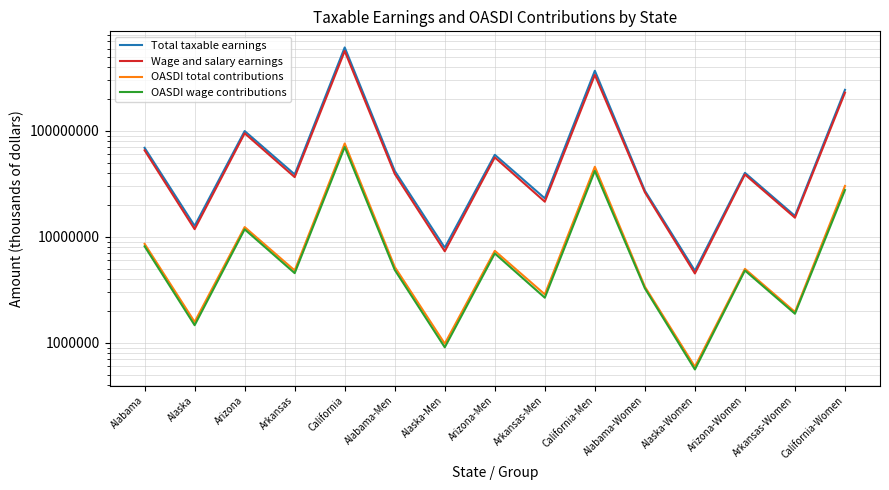

The value of OASDI wage contributions at Arkansas-Women is 3376050. True or false?

False